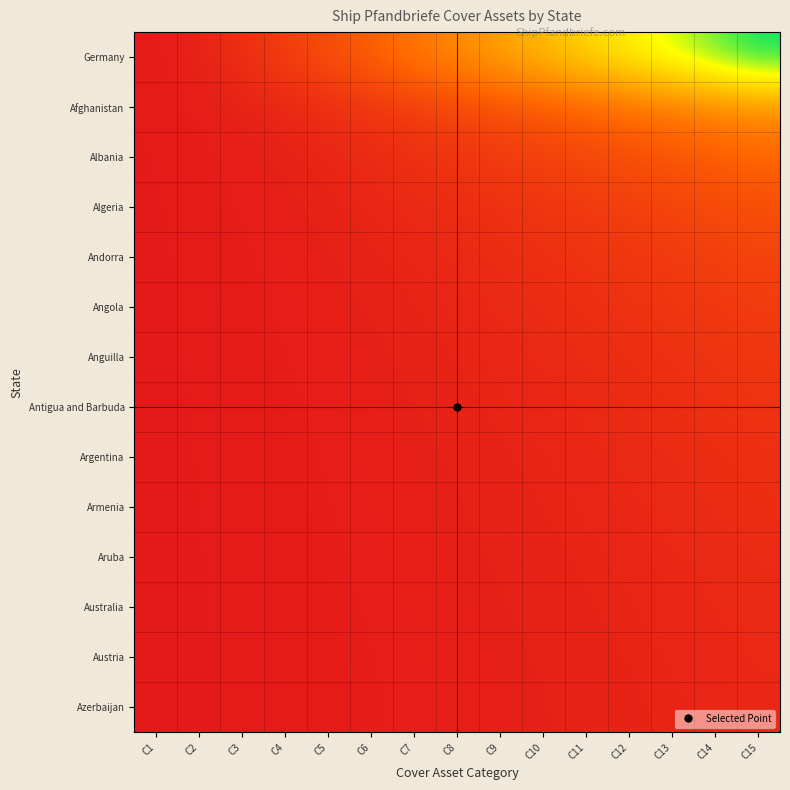

Which series has the largest range (max minus min)?

Germany